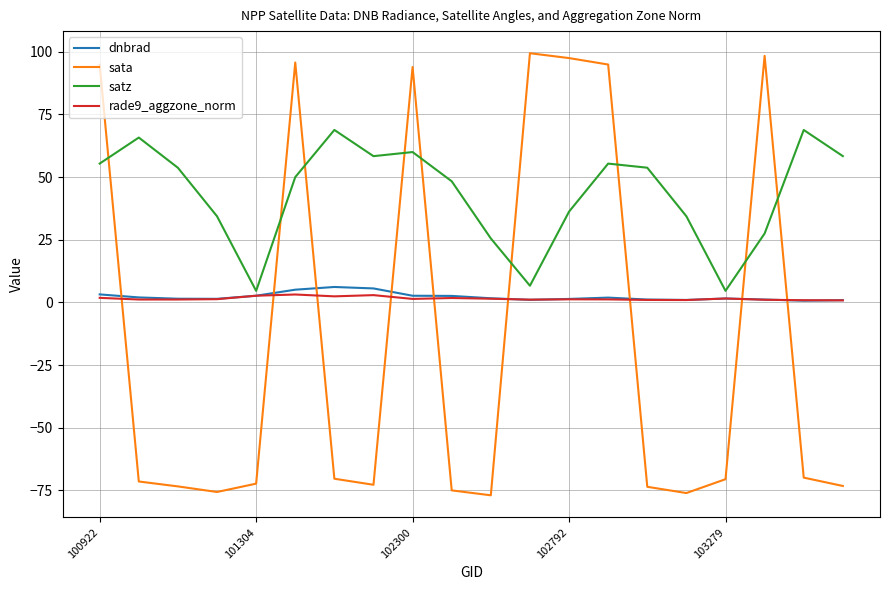

Which series has the largest total across all categories?

satz